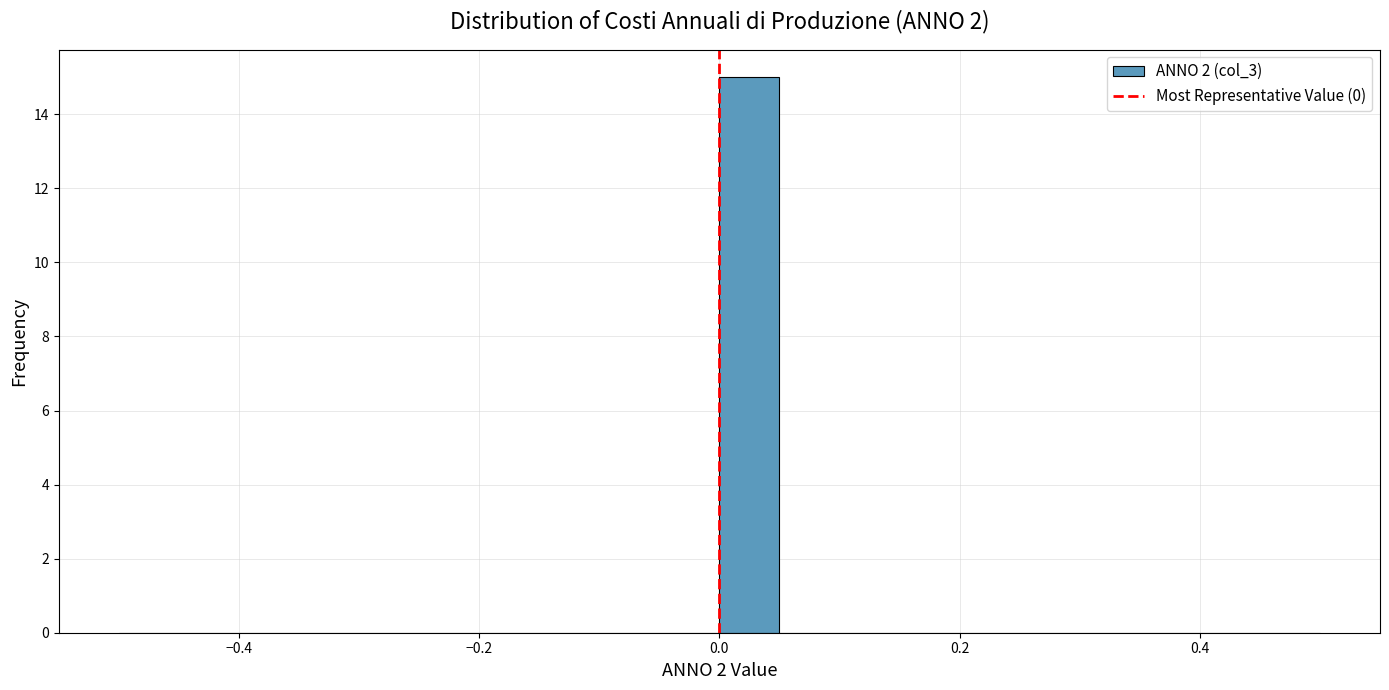

Around what value on the x-axis is the tallest bar? Give the approximate position of its centre, as read against the axis.

0.02